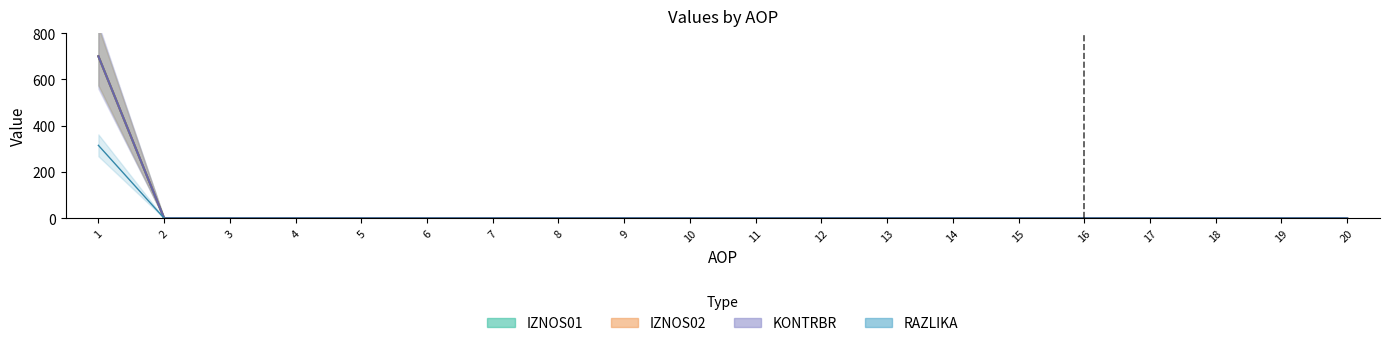

Which series has the largest total across all categories?

IZNOS01